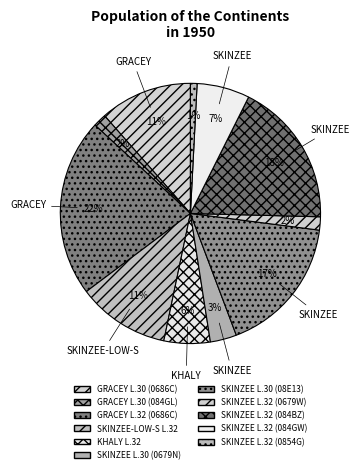

What is the largest slice in the pie chart?

GRACEY L.32 (0686C)